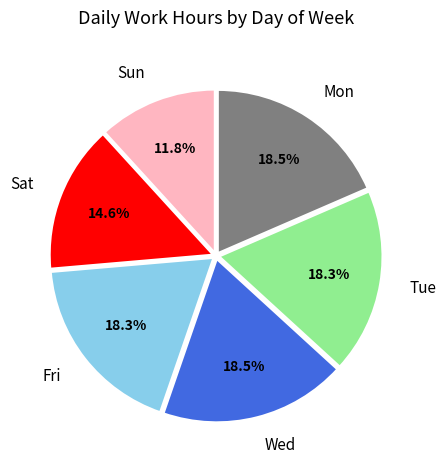

Count the number of slices in the pie.

6